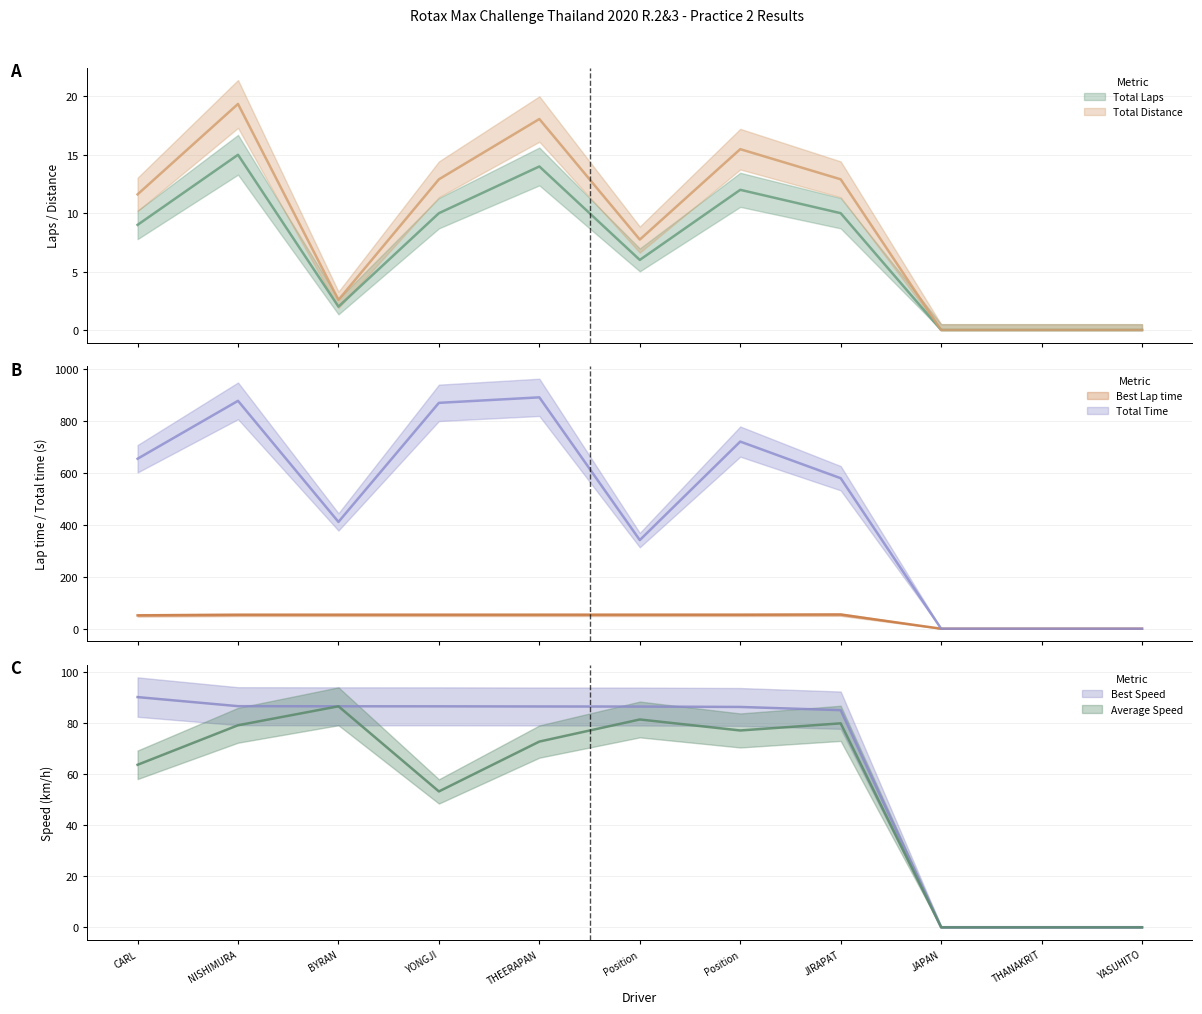

What is the difference between the maximum and minimum values in the Best Speed series?

90.3